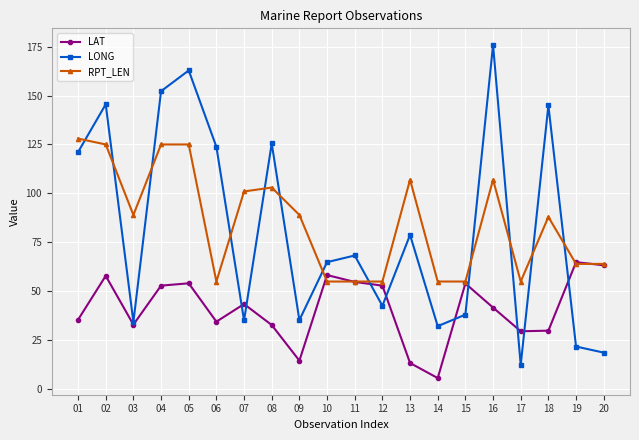

Which series has the largest total across all categories?

RPT_LEN